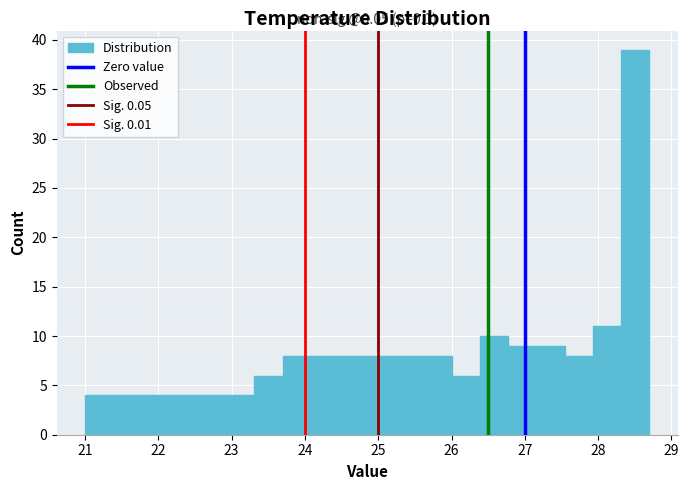

Around what value on the x-axis is the tallest bar? Give the approximate position of its centre, as read against the axis.

28.5